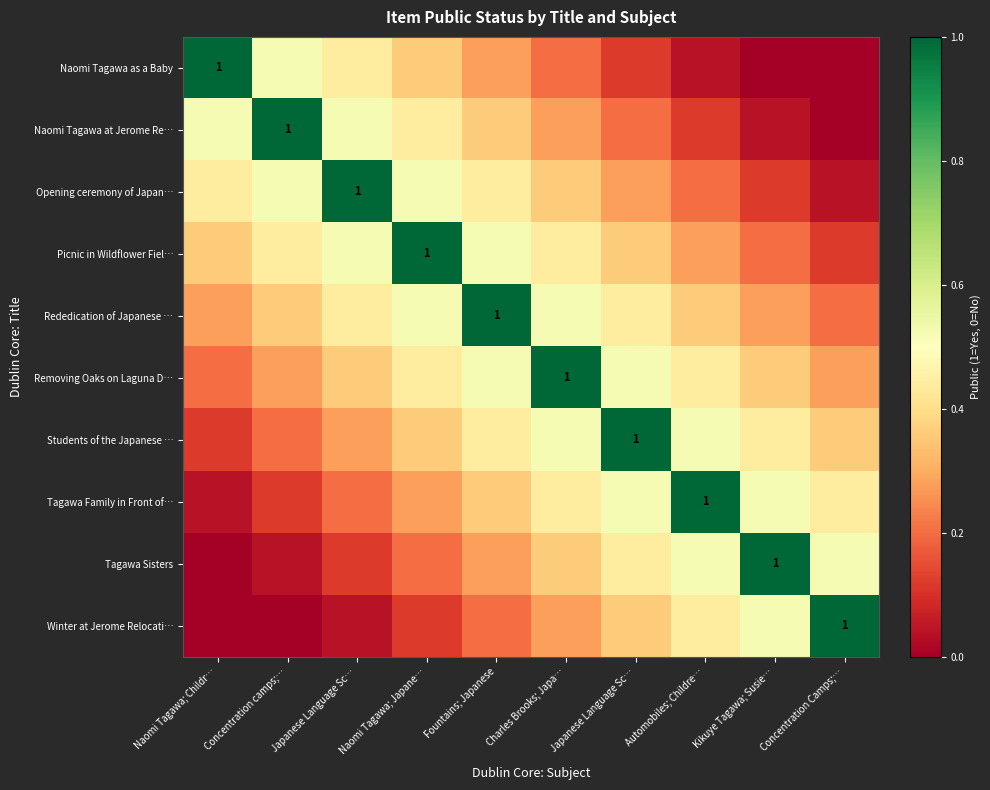

What is the difference between the Tagawa Sisters values at Fountains; Japanese and Japanese Language Sc…?

0.2